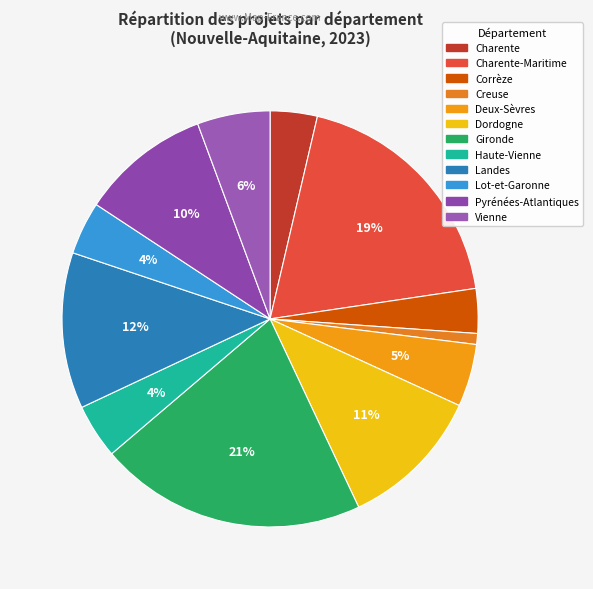

How many segments does this pie chart have?

12